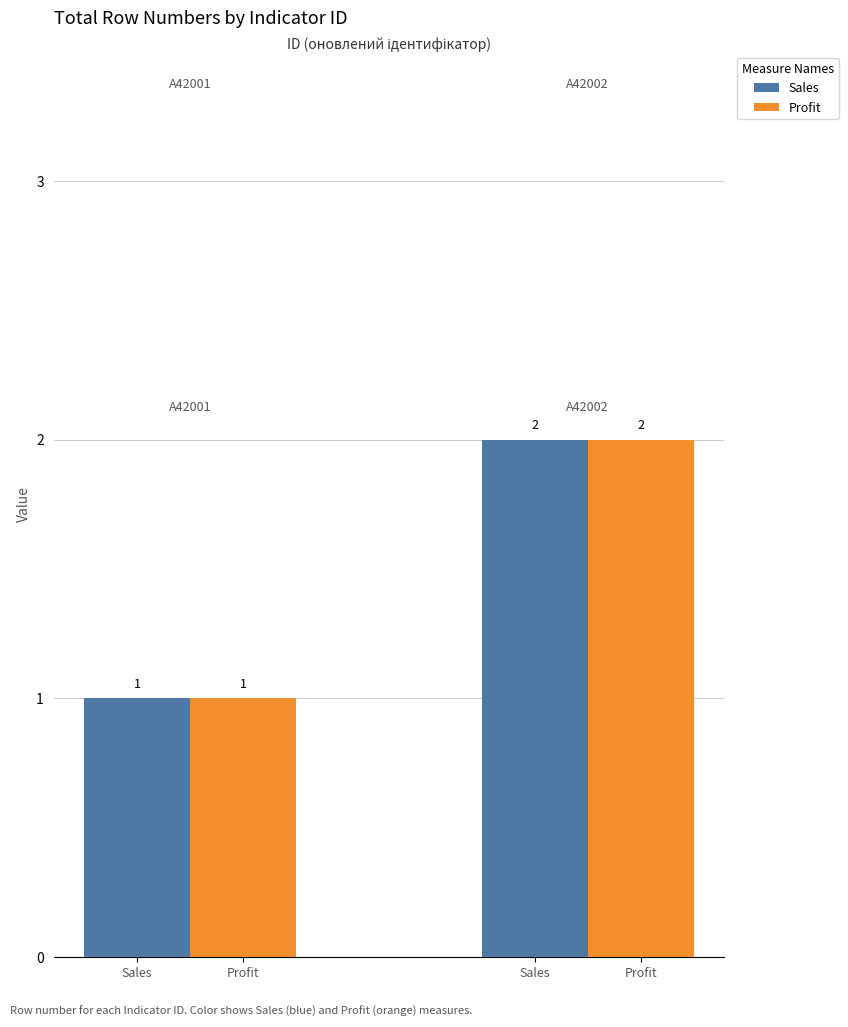

Reading left to right, transcribe all the data shown in this chart.

Sales: 1	2
Profit: 1	2